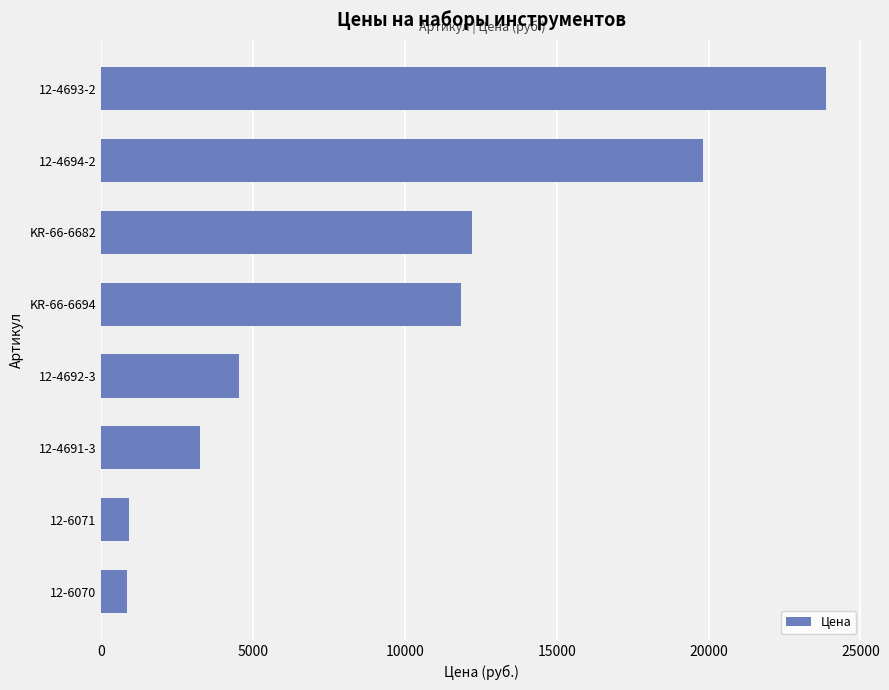

Approximately how many times larger is the value at KR-66-6682 compared to 12-4693-2?

0.5